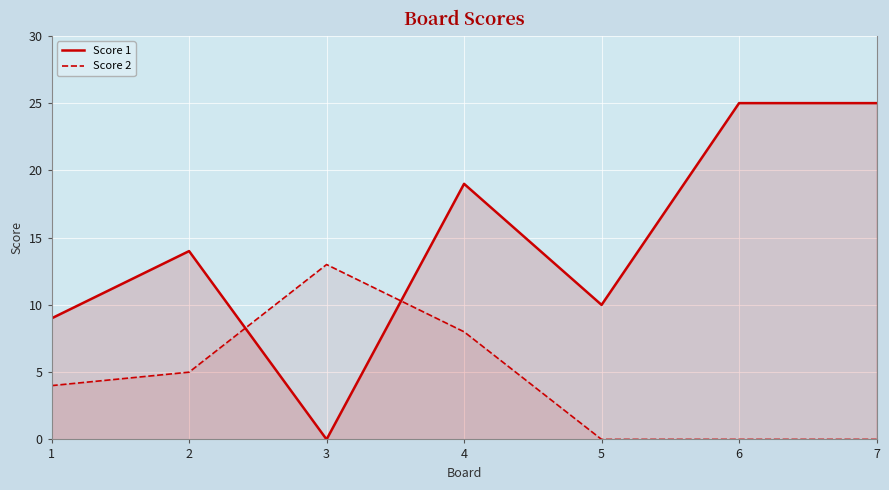

In Score 2, how many points are higher than both neighbors (excluding endpoints)?

1